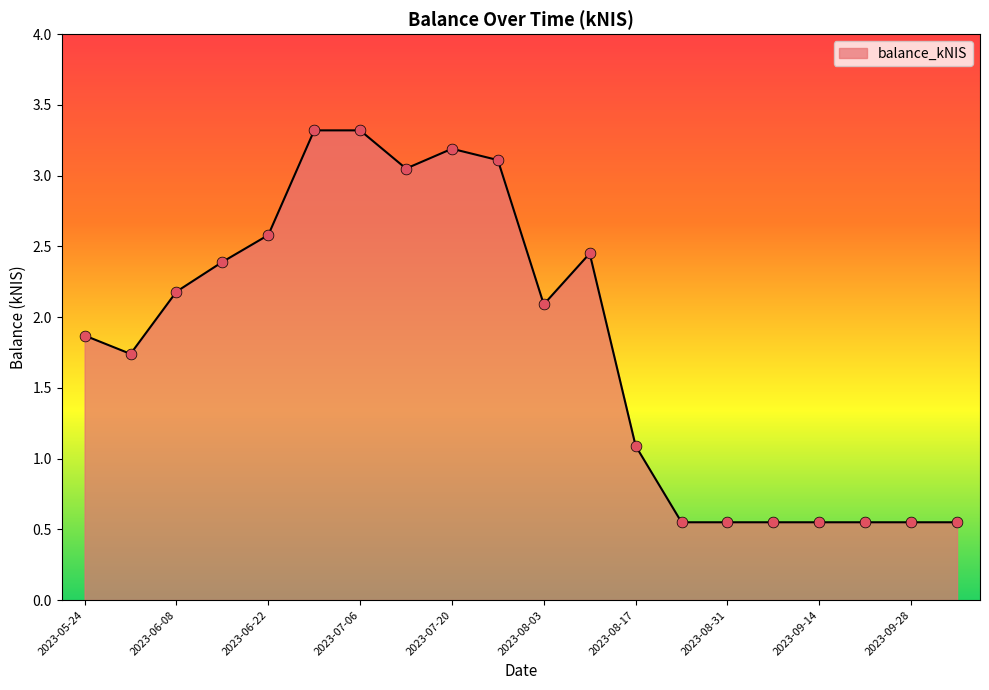

What is the greatest value displayed?

3.3